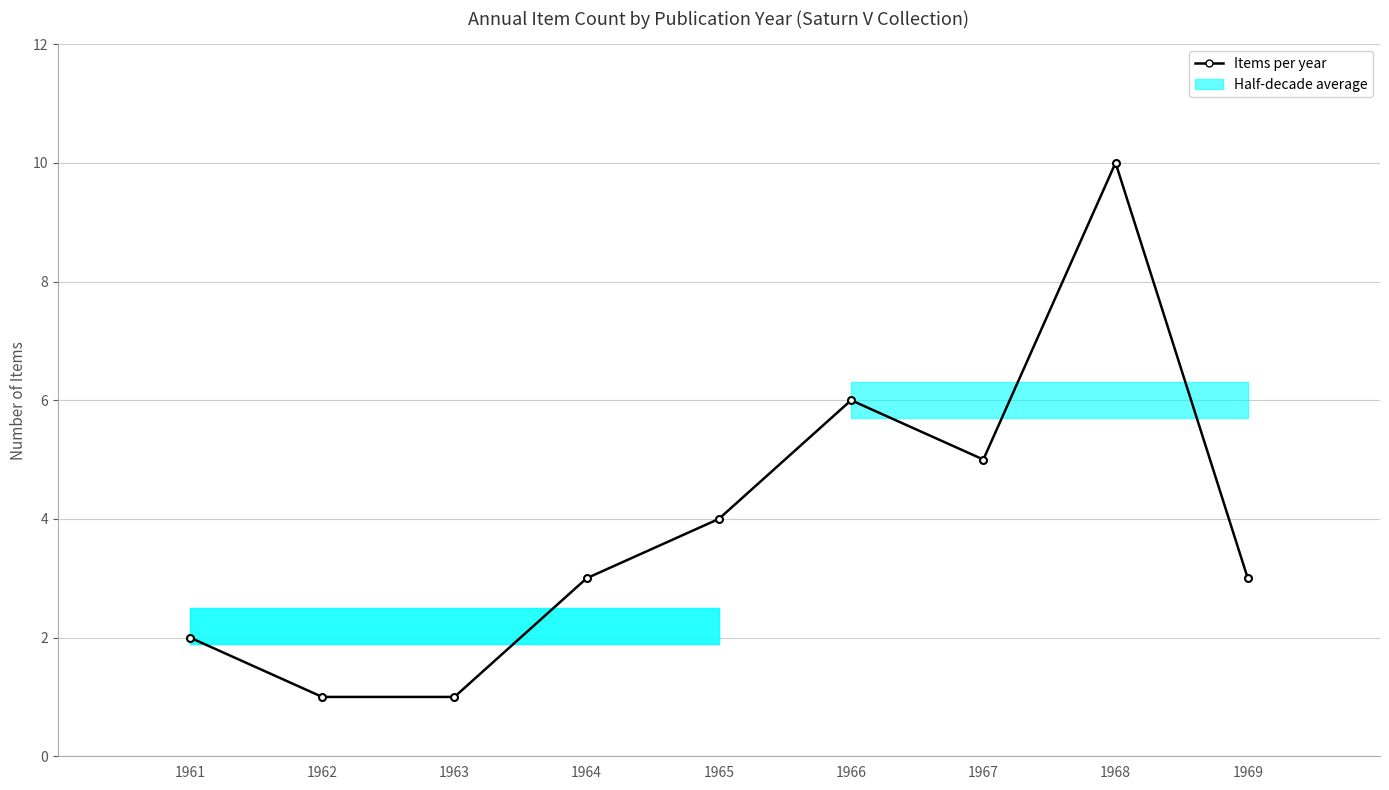

What is the change in value from 1963 to 1969?

+2